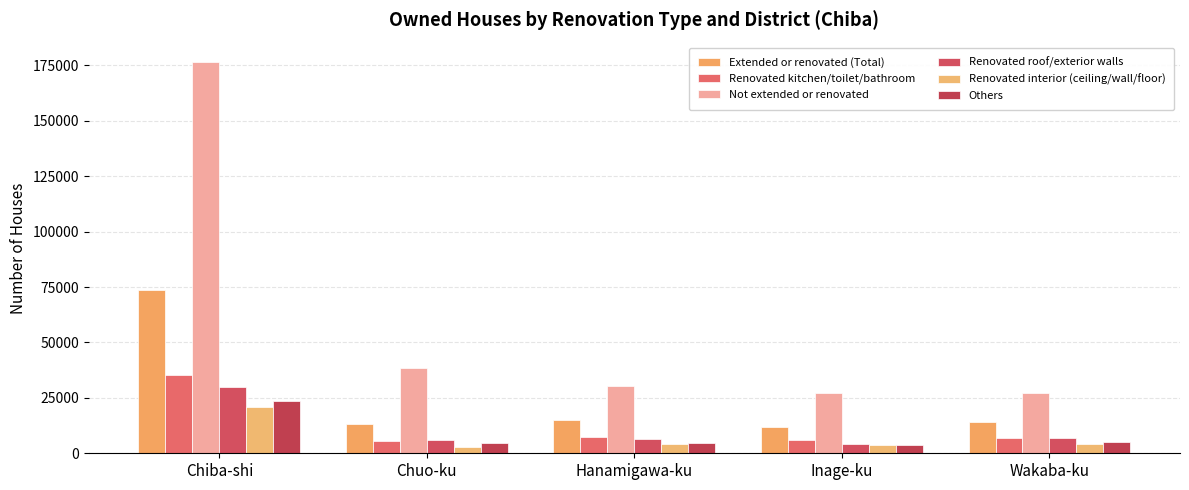

How many values in the Extended or renovated (Total) series are below 14230?

2